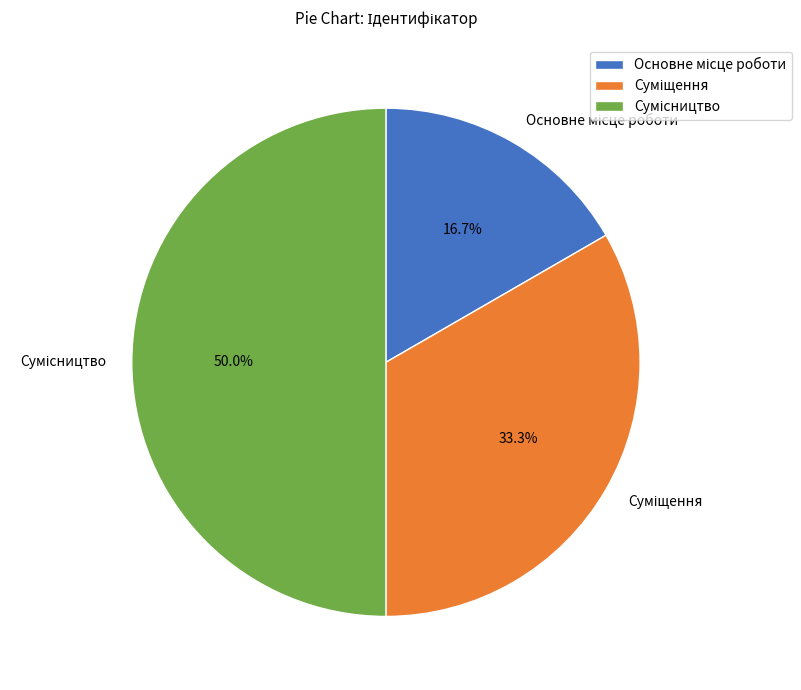

Count the number of slices in the pie.

3